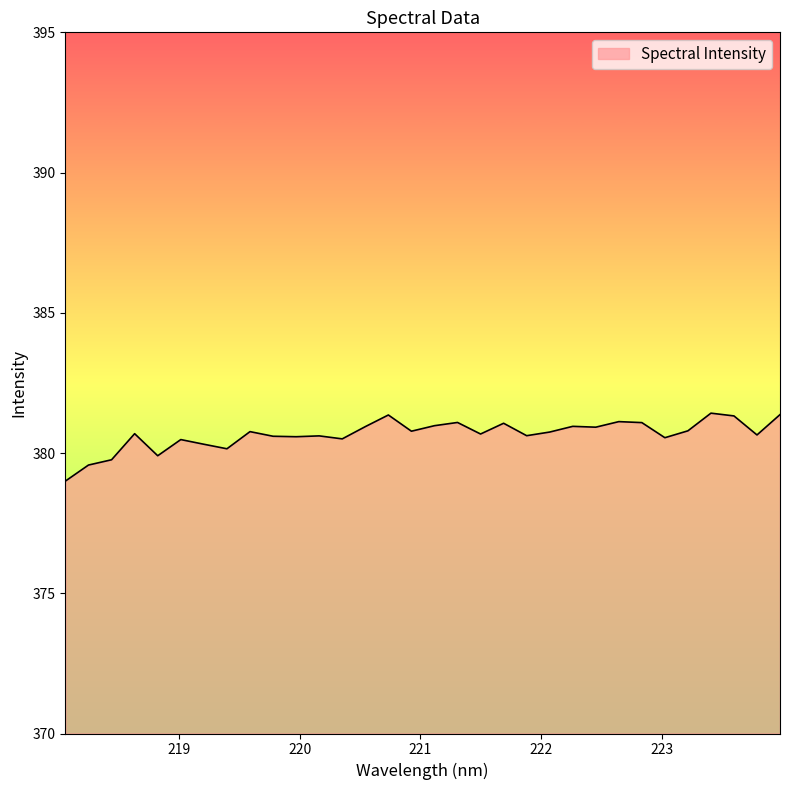

What is the smallest value displayed?

379.0